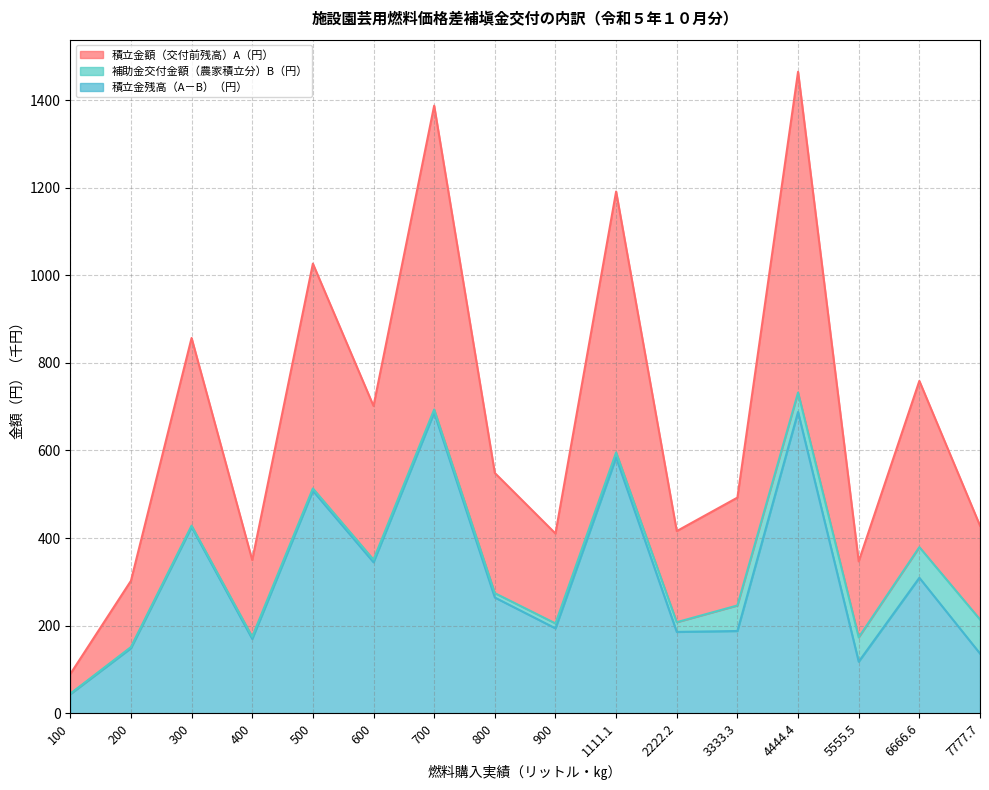

Which series has the widest spread of values?

積立金額（交付前残高）A（円）